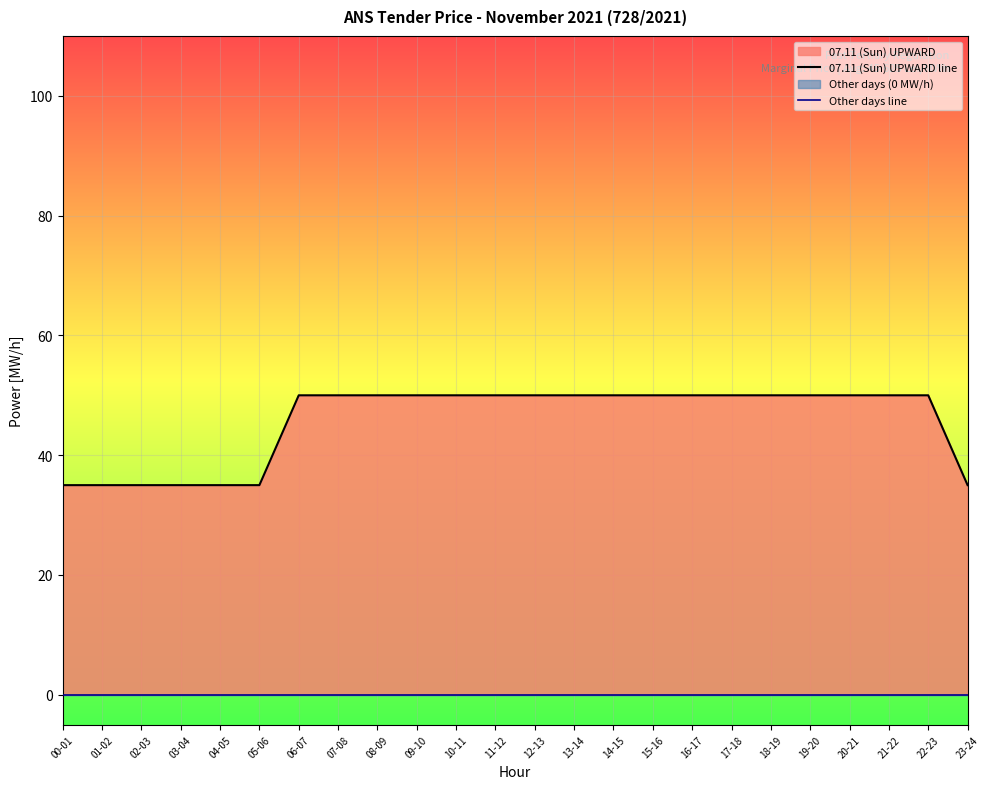

True or false: 07.11 (Sun) UPWARD line and Other days line intersect in this chart.

False